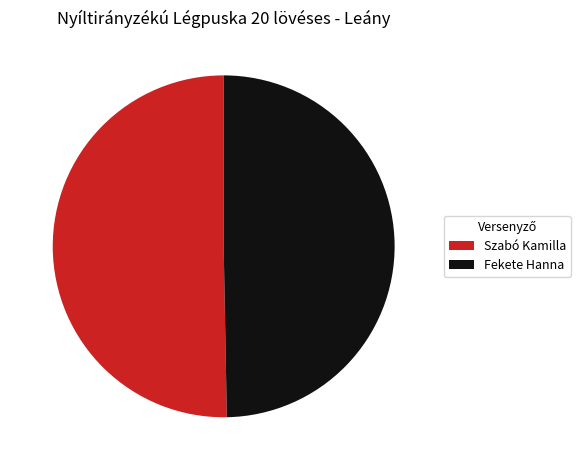

The Szabó Kamilla slice represents 50% of the pie. True or false?

True